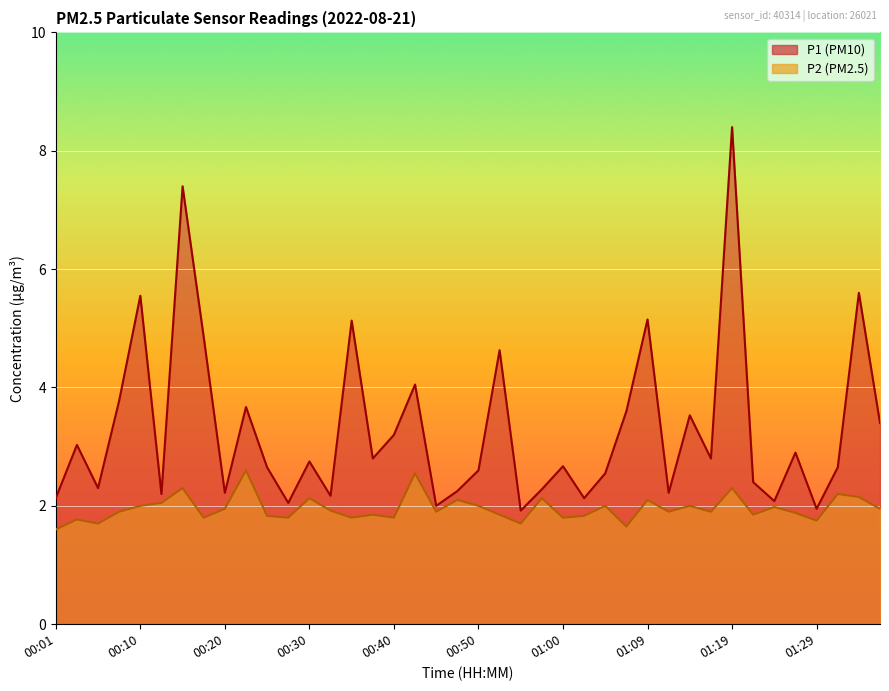

How many lines are shown in the chart?

2